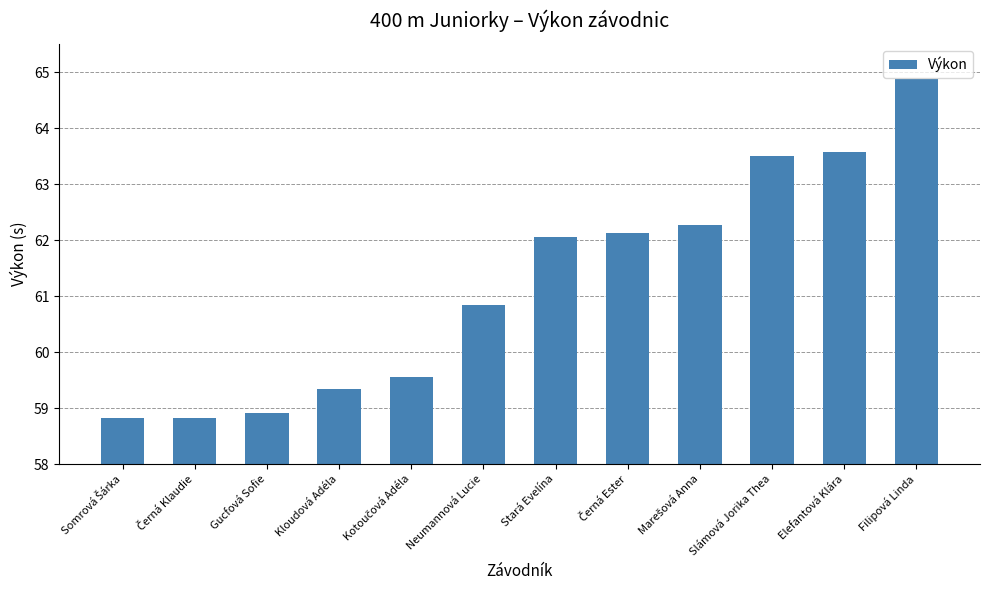

True or false: the data shows 58.9 at Gucfová Sofie.

True